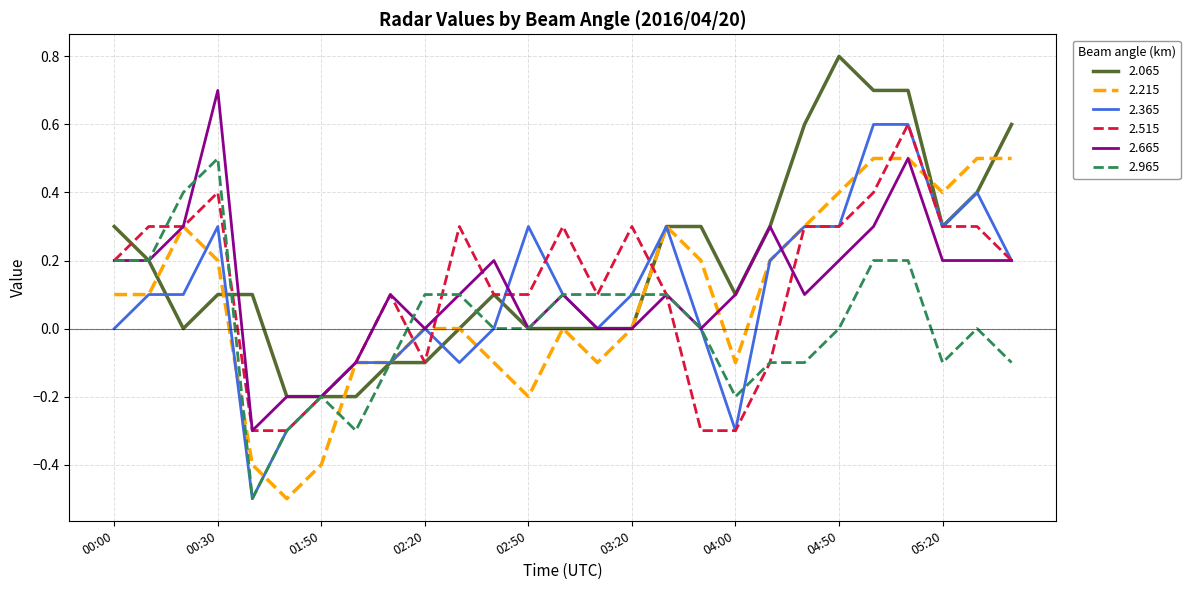

What is the maximum value shown in the chart?

0.8